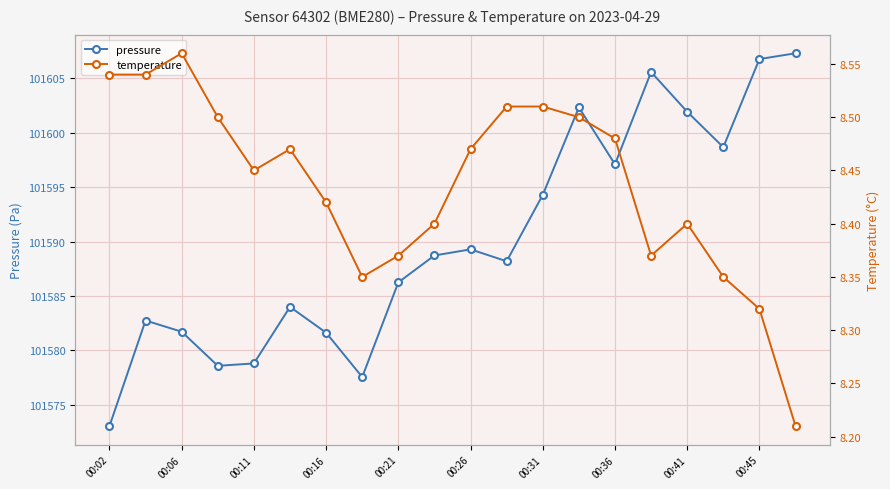

Which series has the largest total across all categories?

pressure